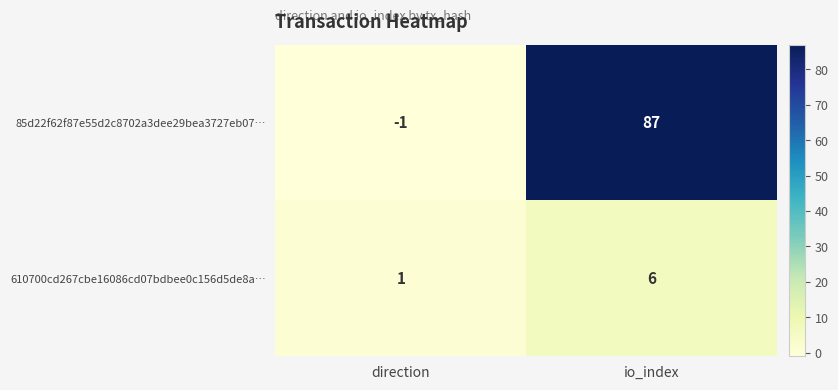

What is the average value of the 85d22f62f87e55d2c8702a3dee29bea3727eb07… series?

43